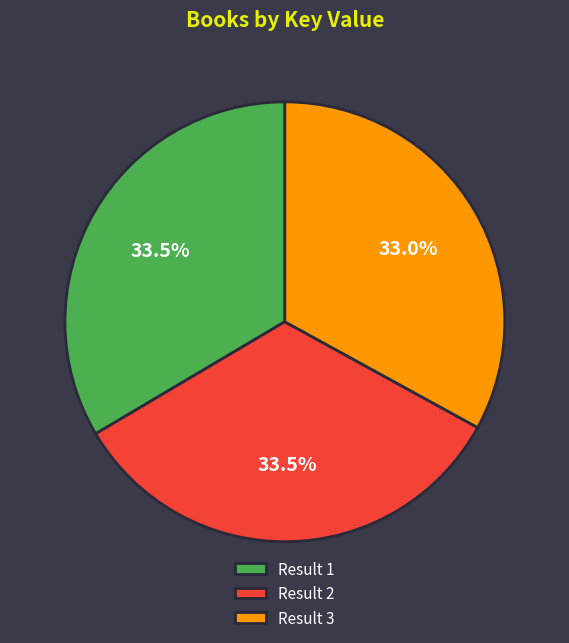

Combined, what portion of the pie is Result 2 and Result 1?

67.0%